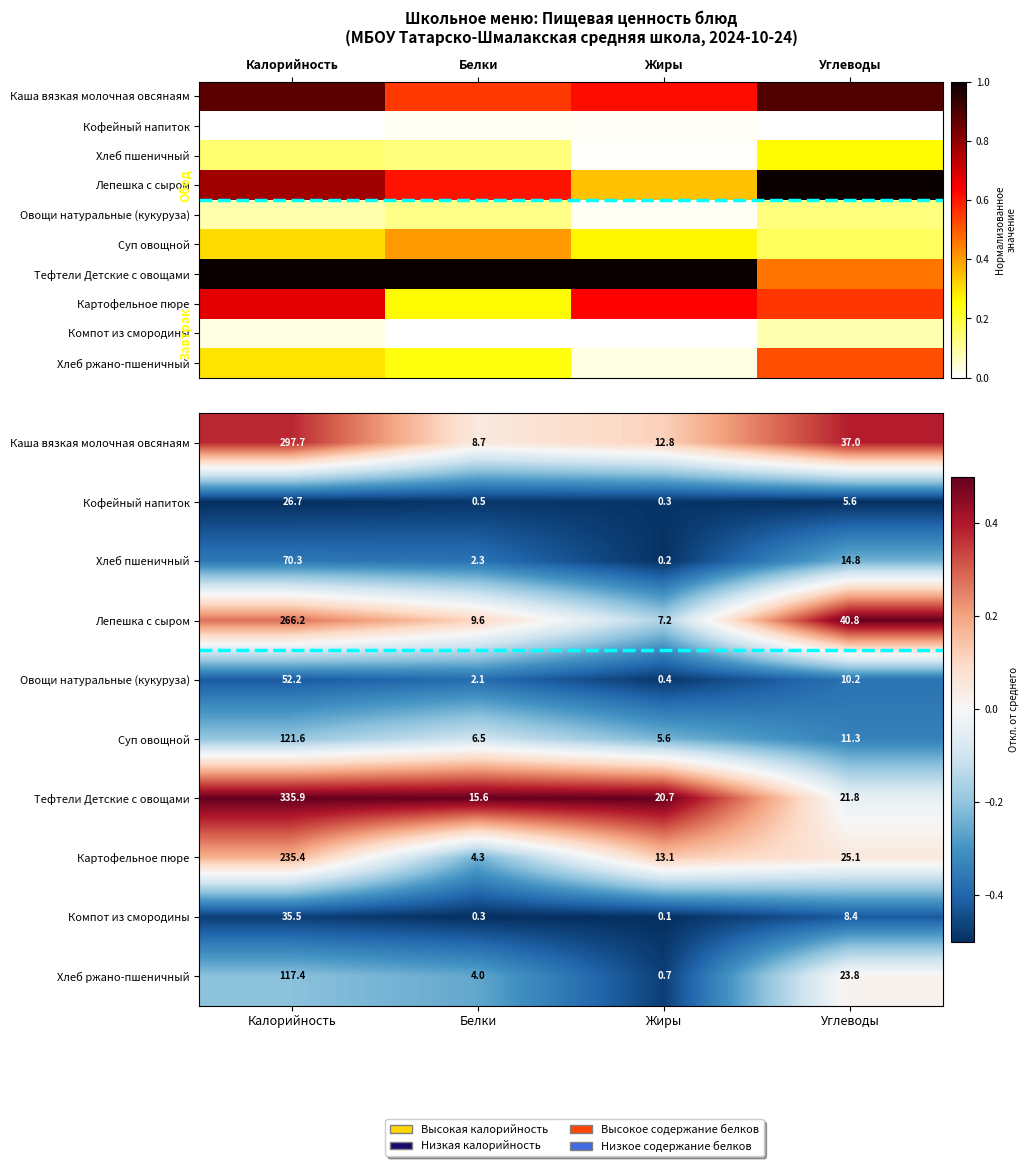

What is the difference between the Картофельное пюре values at Углеводы and Белки?

0.3